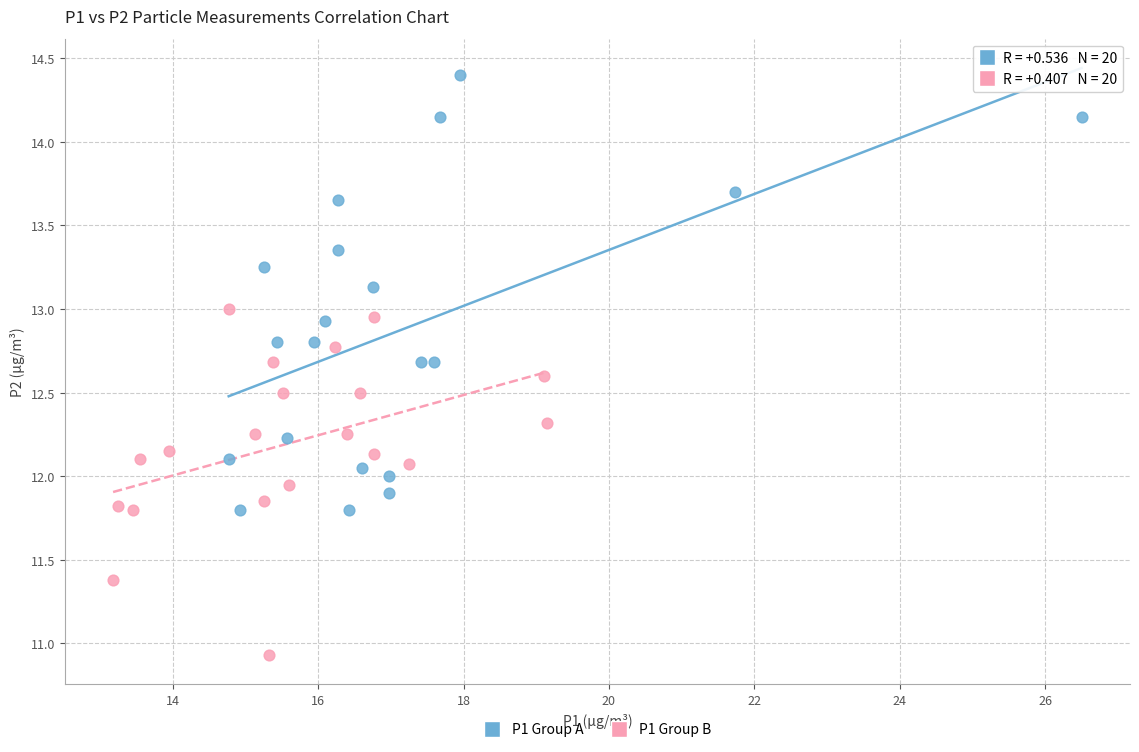

Which series reaches the maximum Y coordinate?

P1 Group A